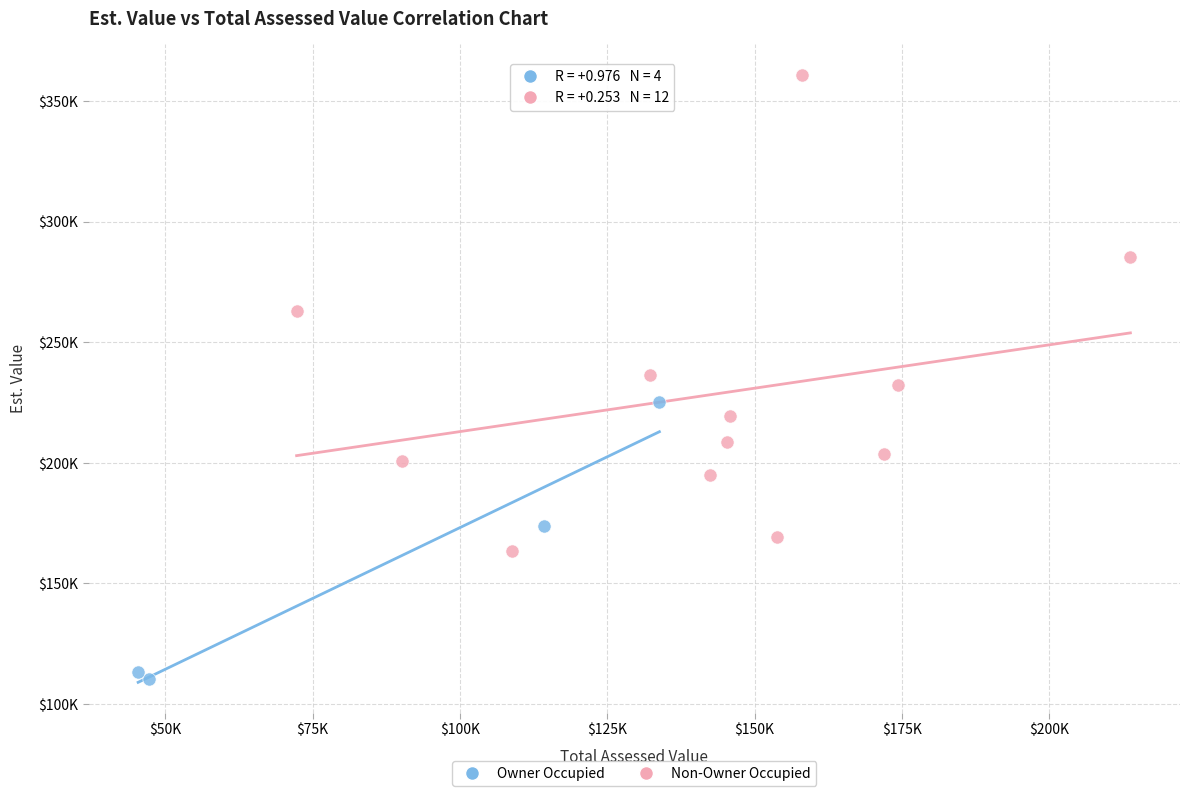

What are all the series names shown in the legend?

Owner Occupied, Non-Owner Occupied